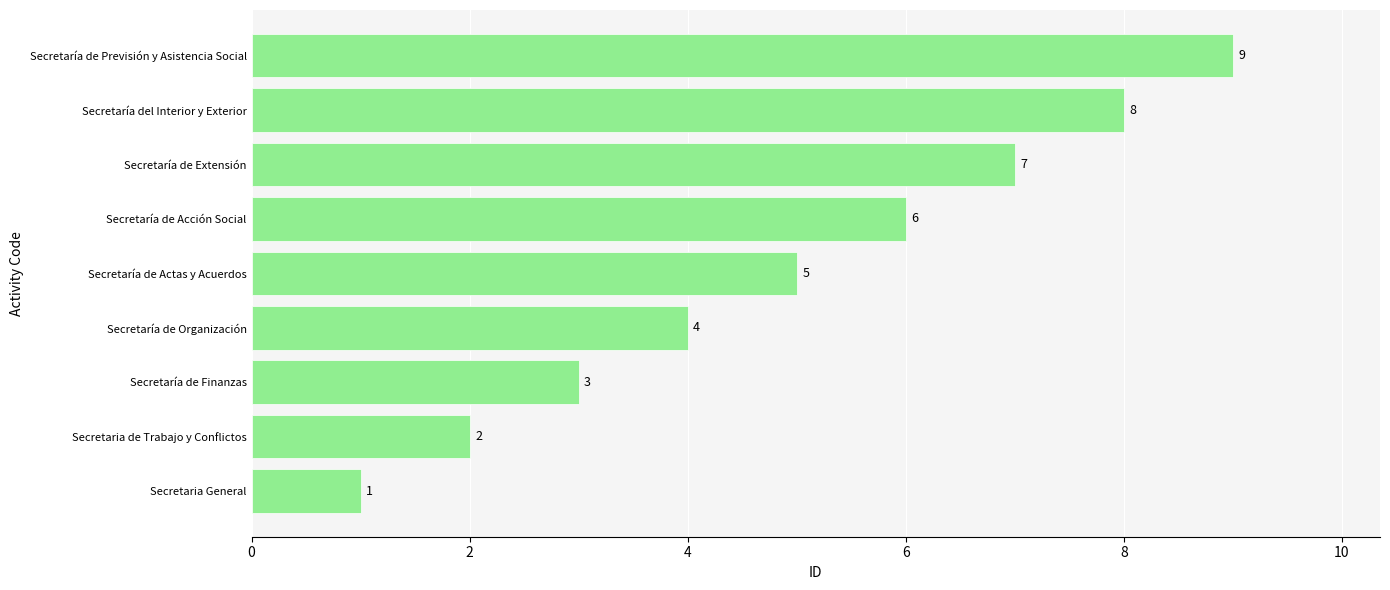

True or false: the data shows 2 at Secretaría de Extensión.

False